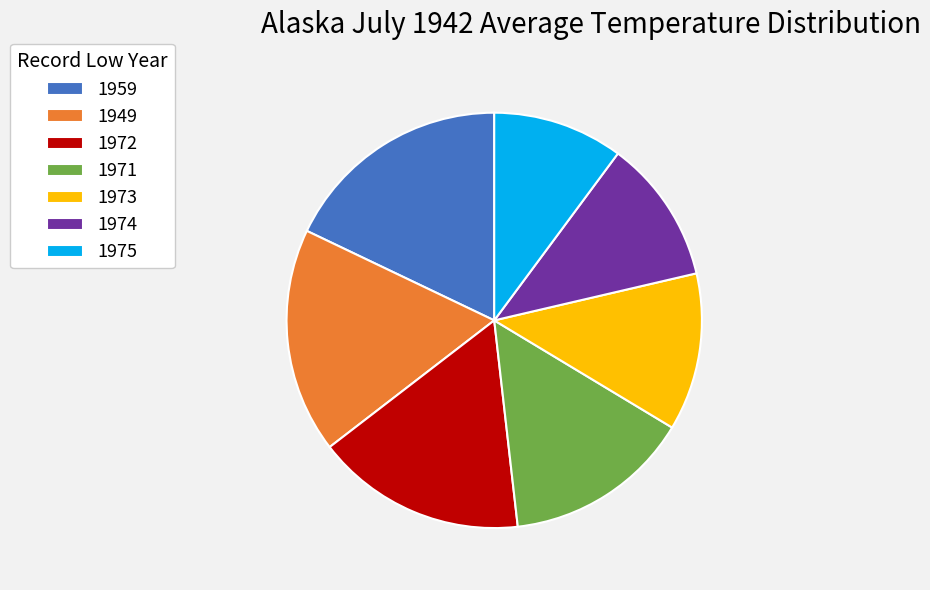

True or false: 1959 accounts for 25% of the total.

False